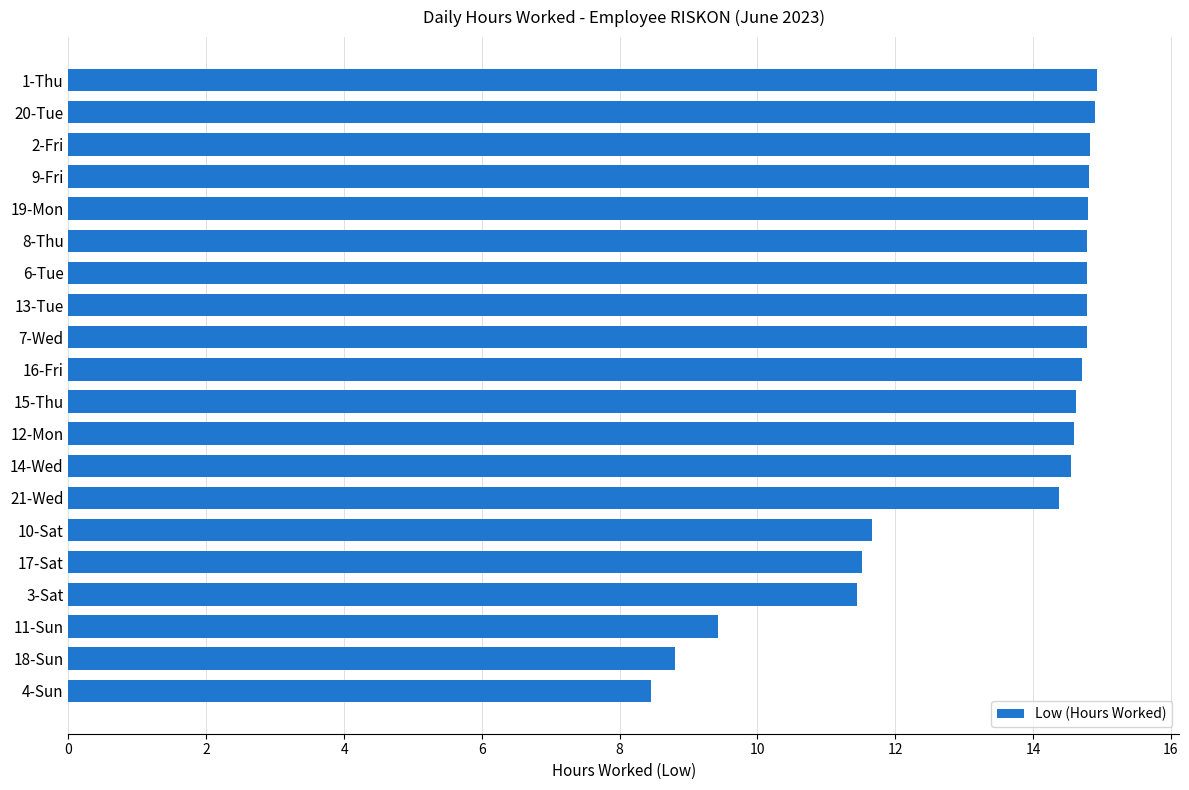

How many values are below 14?

6